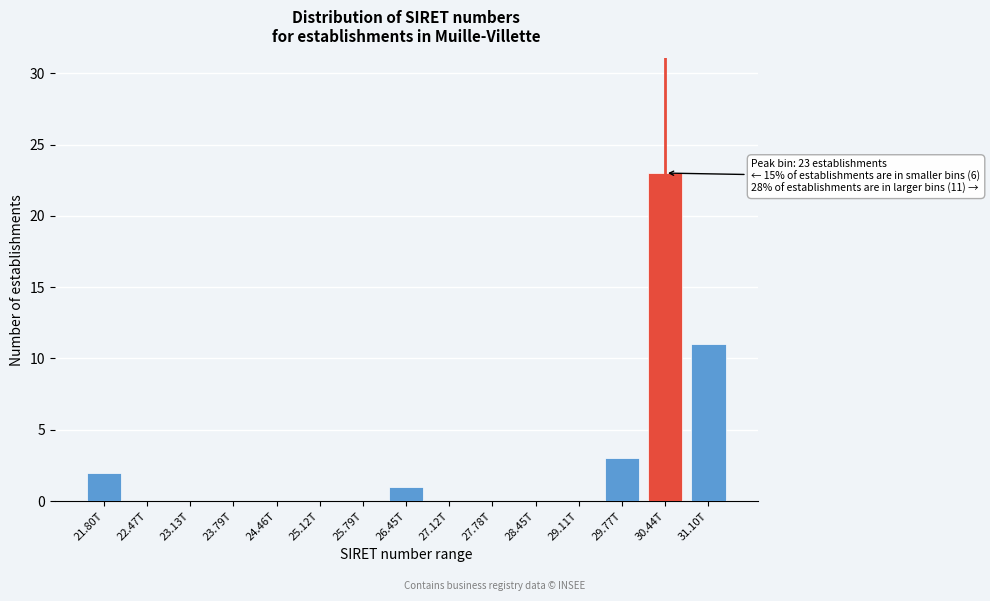

Reading left to right, extract all data points from this chart.

21.80T=2	22.47T=0	23.13T=0	23.79T=0	24.46T=0	25.12T=0	25.79T=0	26.45T=1	27.12T=0	27.78T=0	28.45T=0	29.11T=0	29.77T=3	30.44T=23	31.10T=11